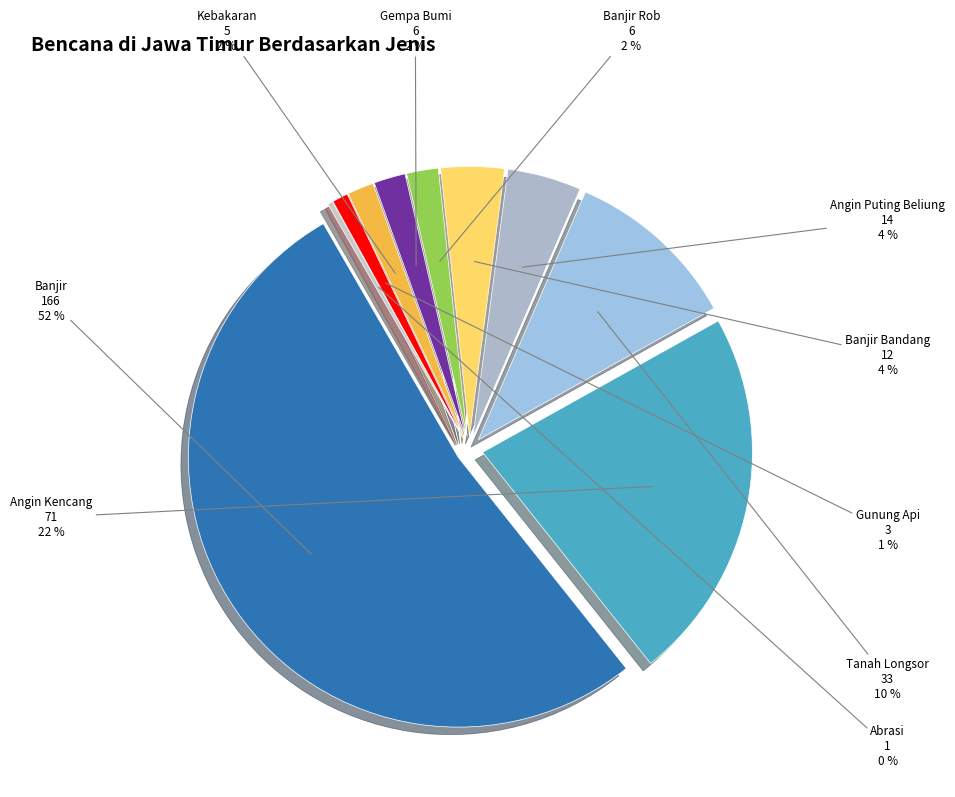

Is it true that Abrasi is 1% of the pie?

False